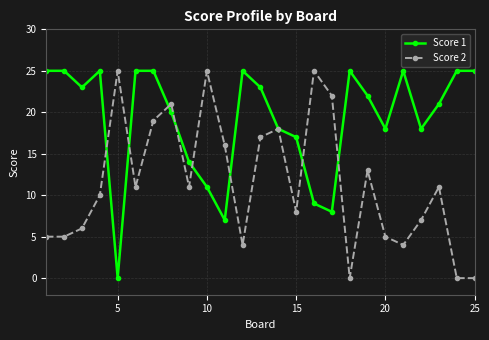

Count the number of data series in this chart.

2